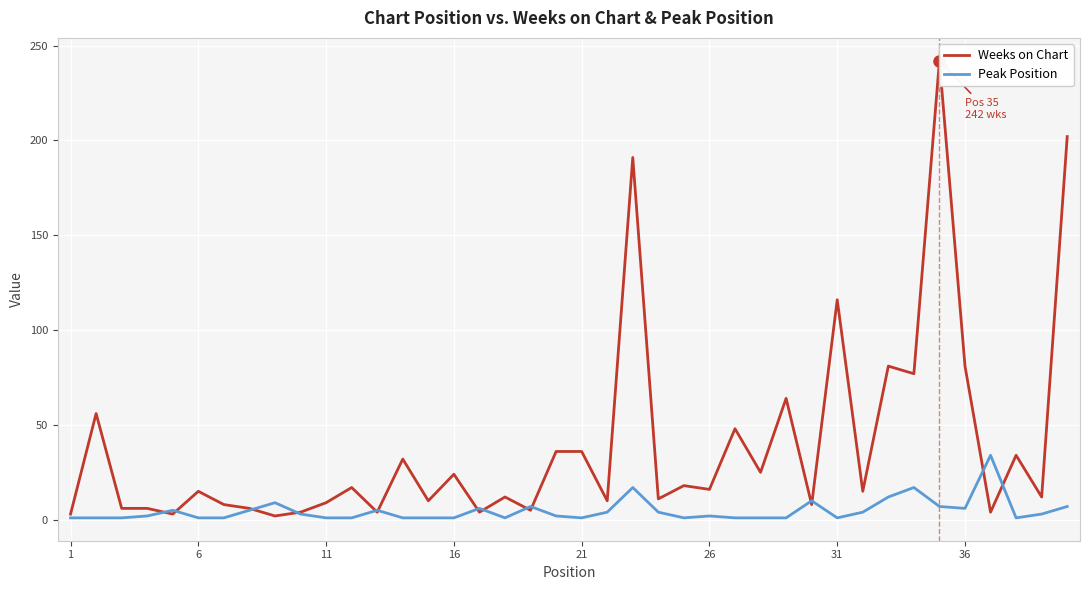

Does the chart display data point markers on the line(s)?

No